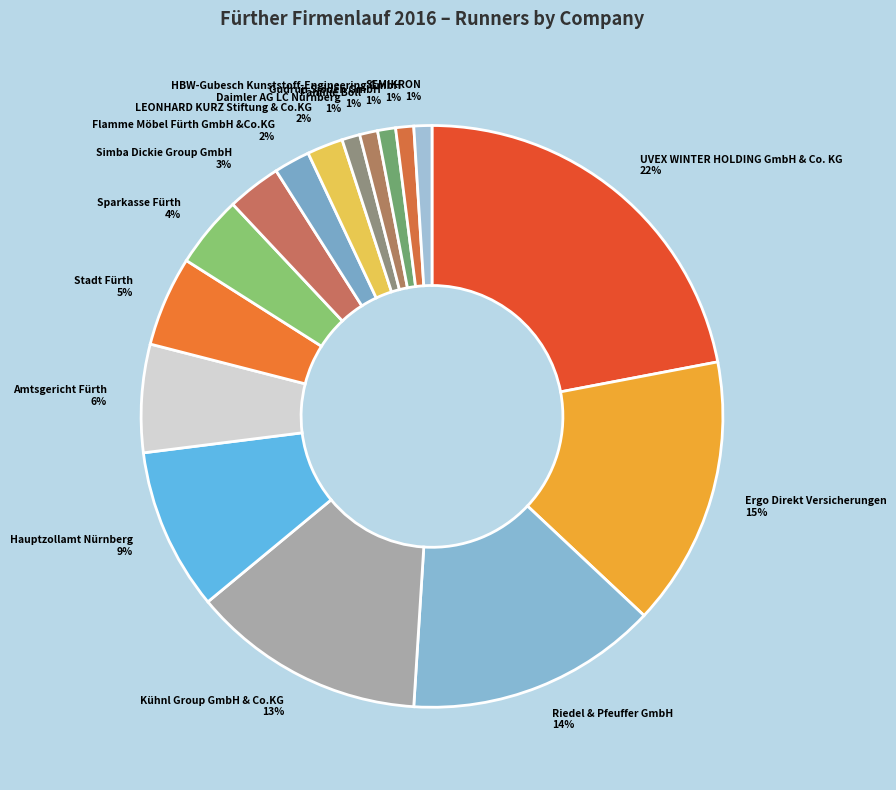

Approximately how many times larger is the value at Ergo Direkt Versicherungen 15% compared to Flamme Möbel Fürth GmbH &Co.KG 2%?

7.5